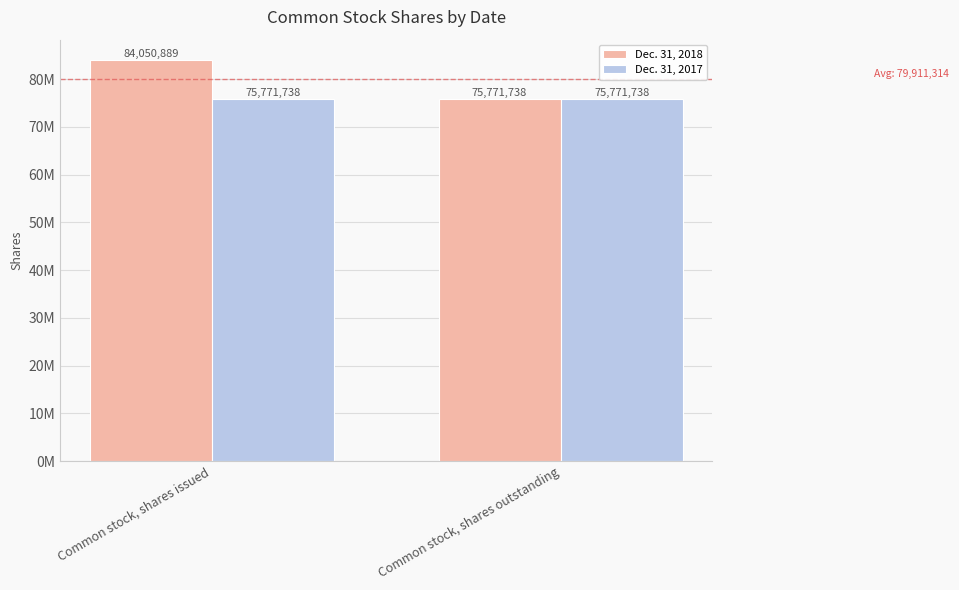

Does the chart contain stacked bars?

No